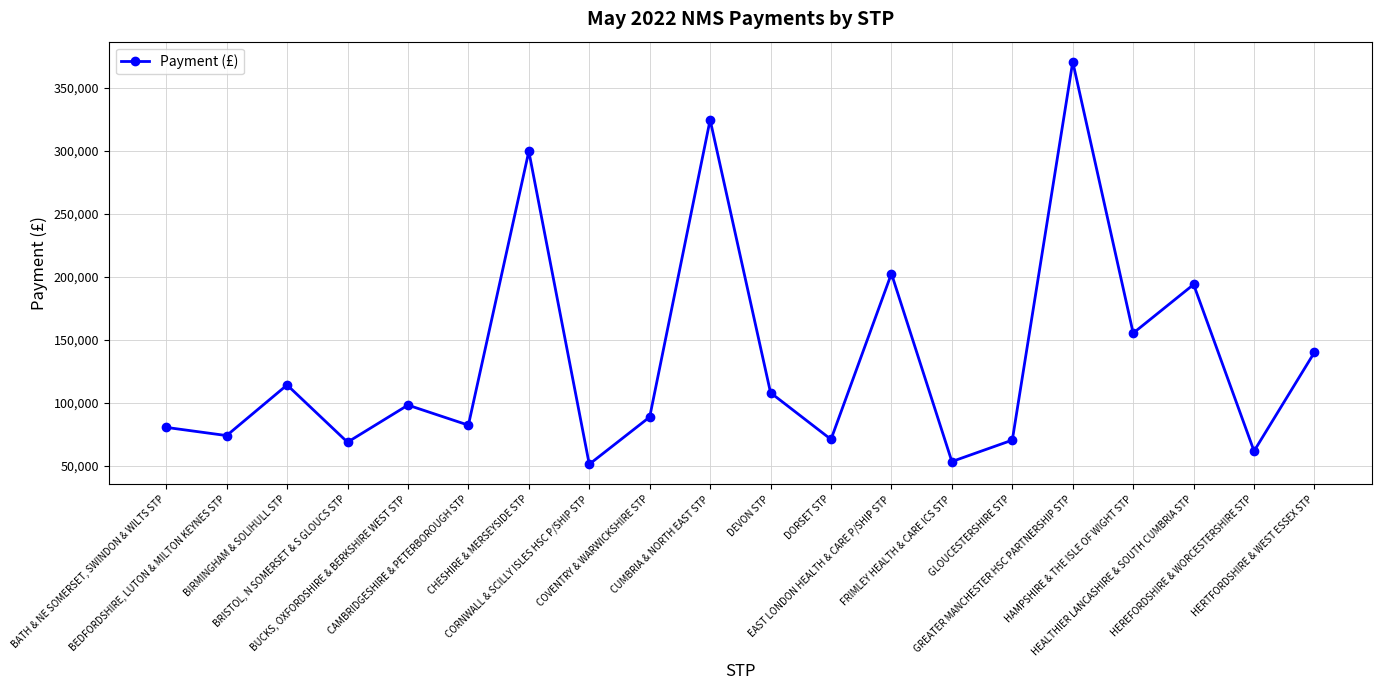

List the labels in order of value, smallest first.

CORNWALL & SCILLY ISLES HSC P/SHIP STP, FRIMLEY HEALTH & CARE ICS STP, HEREFORDSHIRE & WORCESTERSHIRE STP, BRISTOL, N SOMERSET & S GLOUCS STP, GLOUCESTERSHIRE STP, DORSET STP, BEDFORDSHIRE, LUTON & MILTON KEYNES STP, BATH & NE SOMERSET, SWINDON & WILTS STP, CAMBRIDGESHIRE & PETERBOROUGH STP, COVENTRY & WARWICKSHIRE STP, BUCKS, OXFORDSHIRE & BERKSHIRE WEST STP, DEVON STP, BIRMINGHAM & SOLIHULL STP, HERTFORDSHIRE & WEST ESSEX STP, HAMPSHIRE & THE ISLE OF WIGHT STP, HEALTHIER LANCASHIRE & SOUTH CUMBRIA STP, EAST LONDON HEALTH & CARE P/SHIP STP, CHESHIRE & MERSEYSIDE STP, CUMBRIA & NORTH EAST STP, GREATER MANCHESTER HSC PARTNERSHIP STP